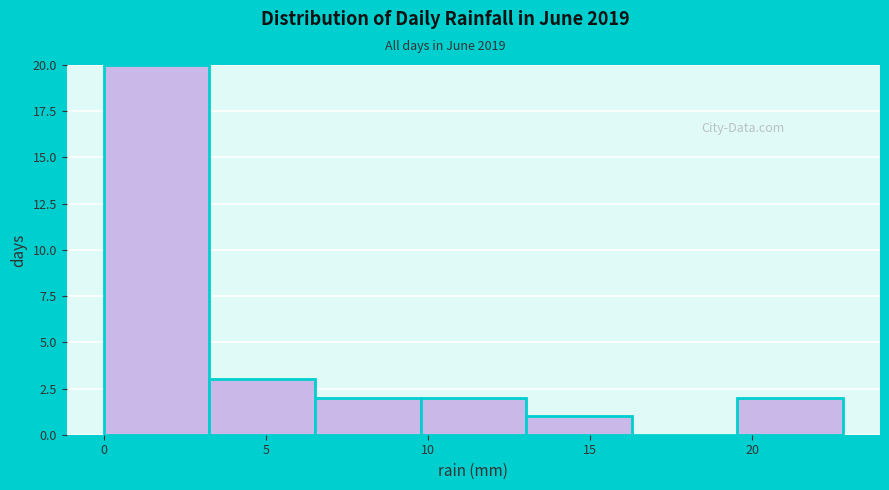

Reading left to right, list every bar in this chart as the range it spans on the x-axis followed by its height. Neither the bar edges nor the heights are printed on the chart, so give them approximately, as read against the axes.

0.0 to 3.5: 20
3.5 to 6.5: 3
6.5 to 10.0: 2
10.0 to 13.0: 2
13.0 to 16.5: 1
16.5 to 19.5: 0
19.5 to 23.0: 2